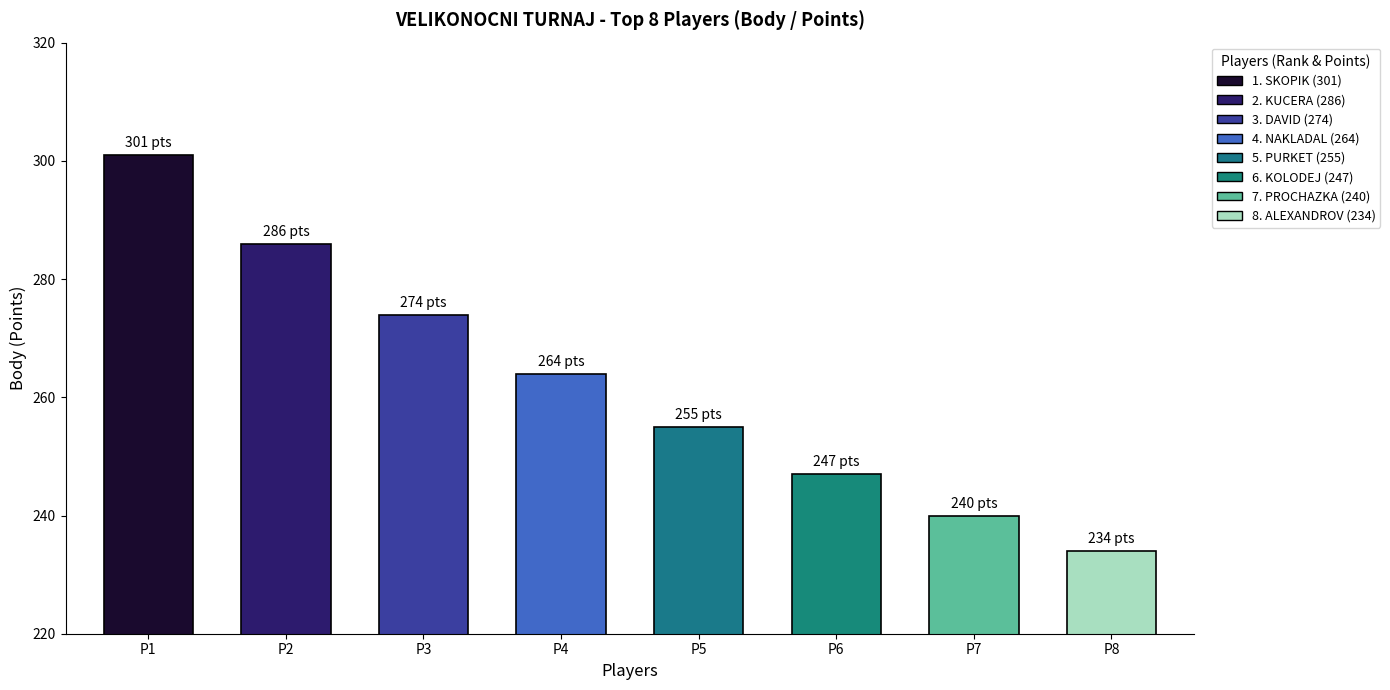

Count the values in the range 247 to 286.

5